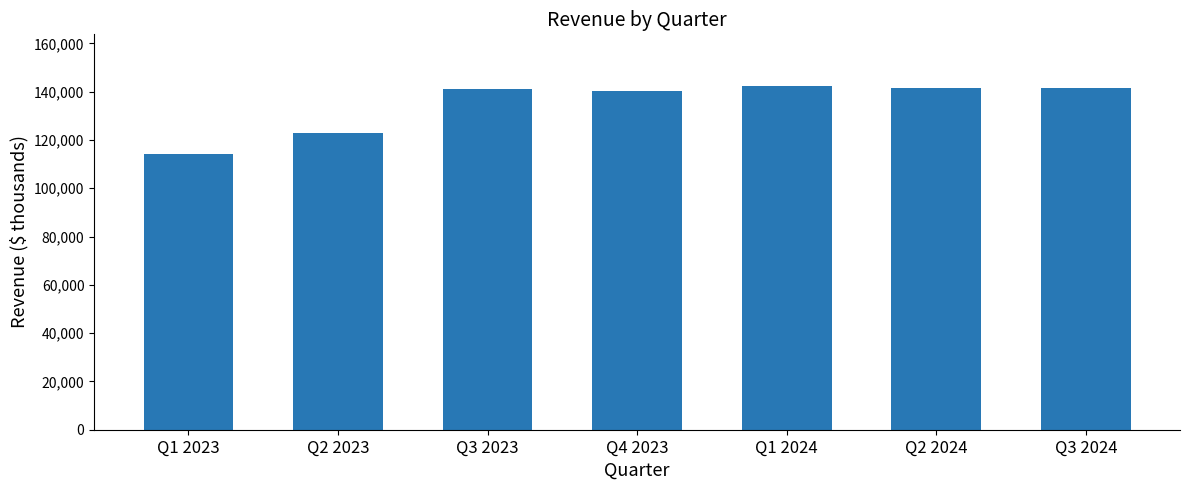

What is the label of the 4th bar from the left?

Q4 2023